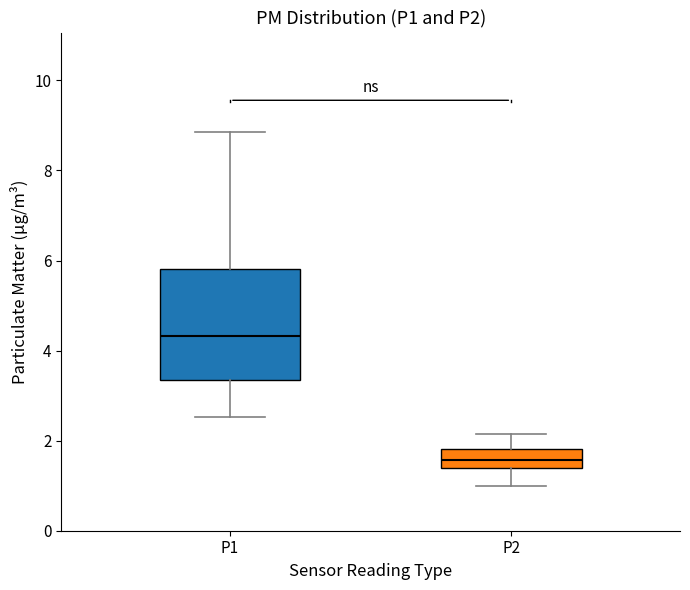

Where is the lower edge of the box for P2 on the y-axis? The values are not printed on the chart, so give them approximately, as read against the axis.

1.4